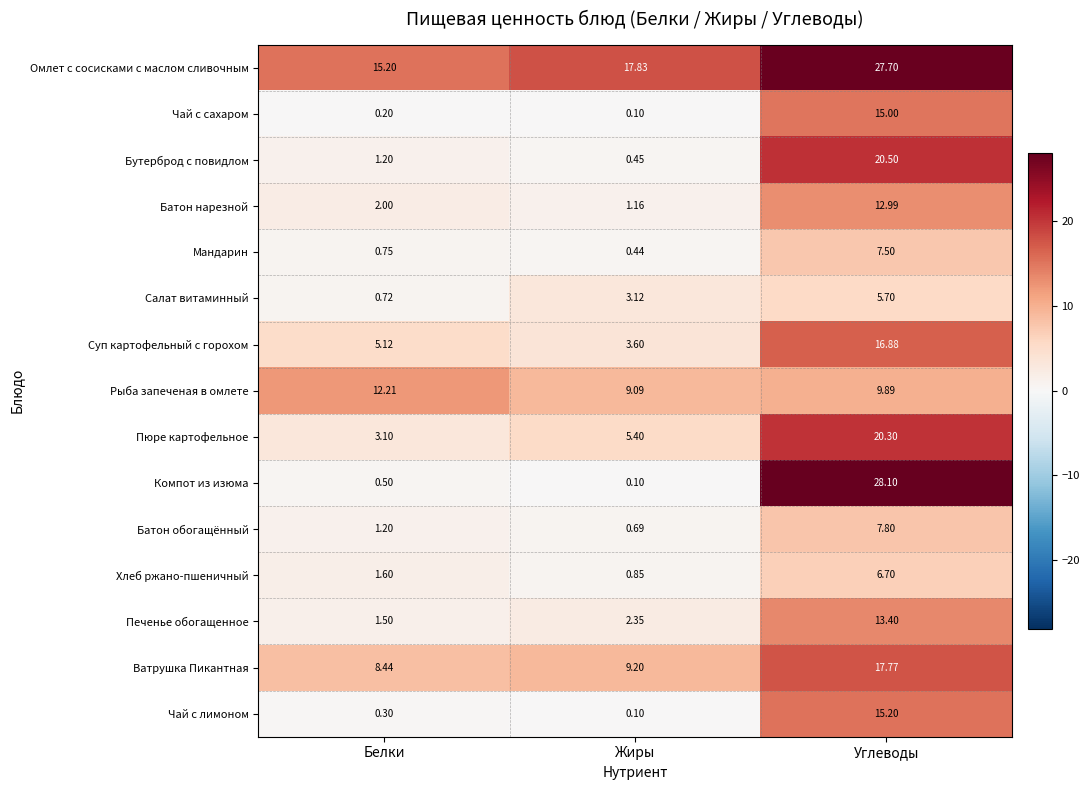

At Углеводы, list the series in order from largest to smallest.

Компот из изюма, Омлет с сосисками с маслом сливочным, Бутерброд с повидлом, Пюре картофельное, Ватрушка Пикантная, Суп картофельный с горохом, Чай с лимоном, Чай с сахаром, Печенье обогащенное, Батон нарезной, Рыба запеченая в омлете, Батон обогащённый, Мандарин, Хлеб ржано-пшеничный, Салат витаминный